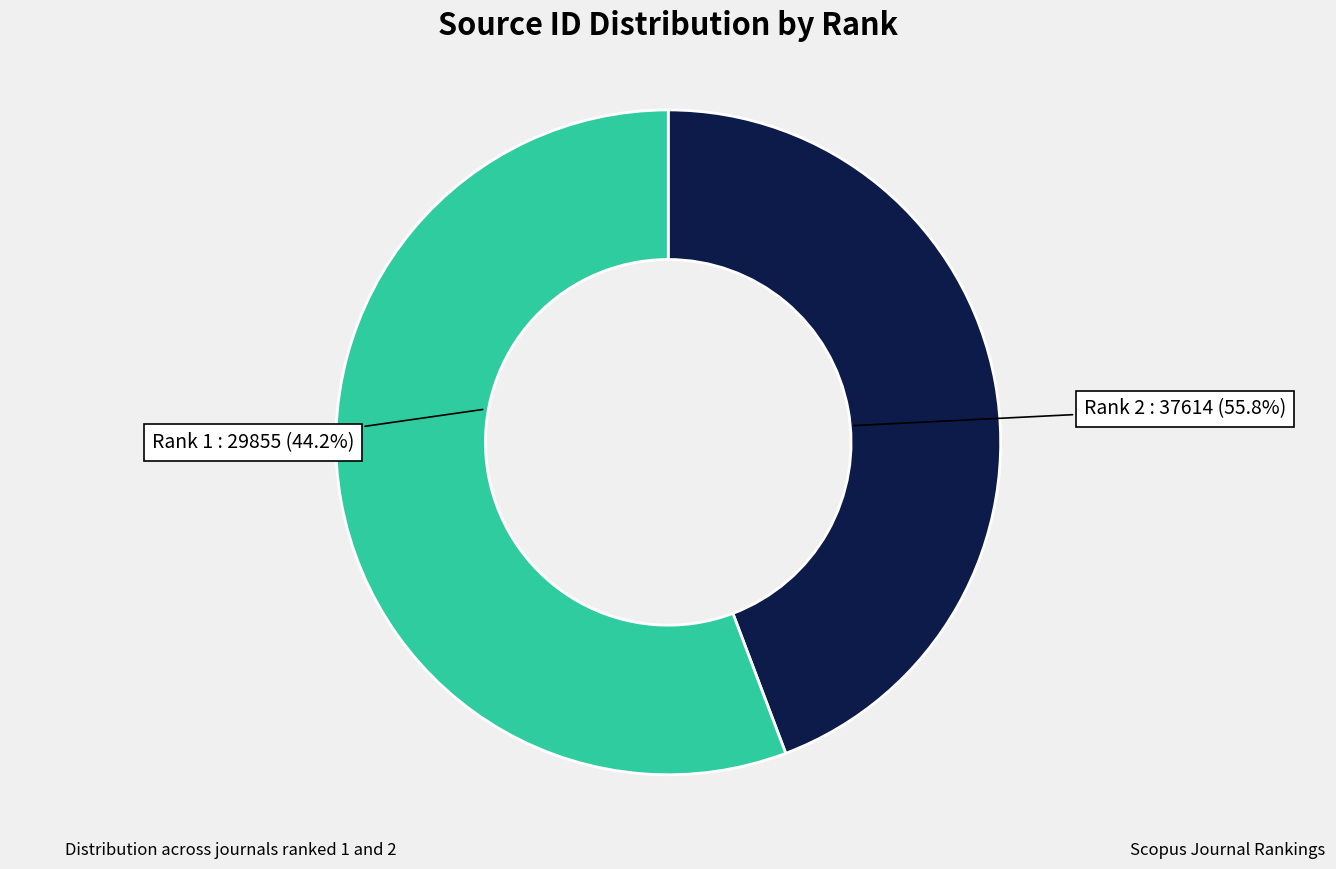

Is it true that Rank 2 is 70% of the pie?

False